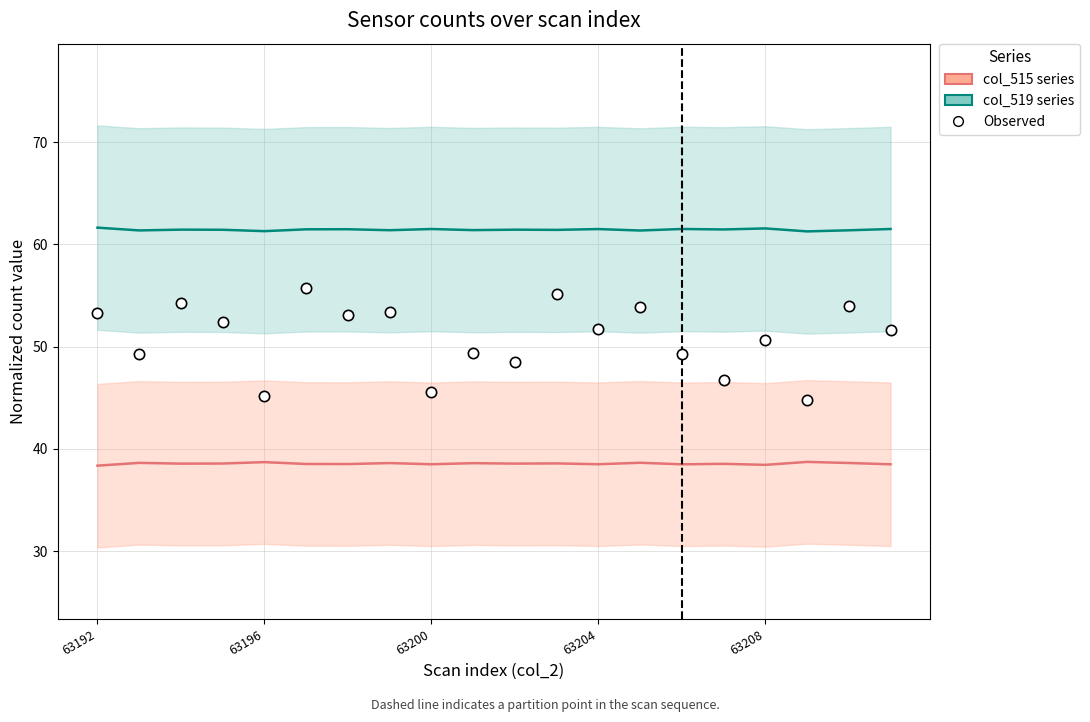

Which series has the largest total across all categories?

col_519 series